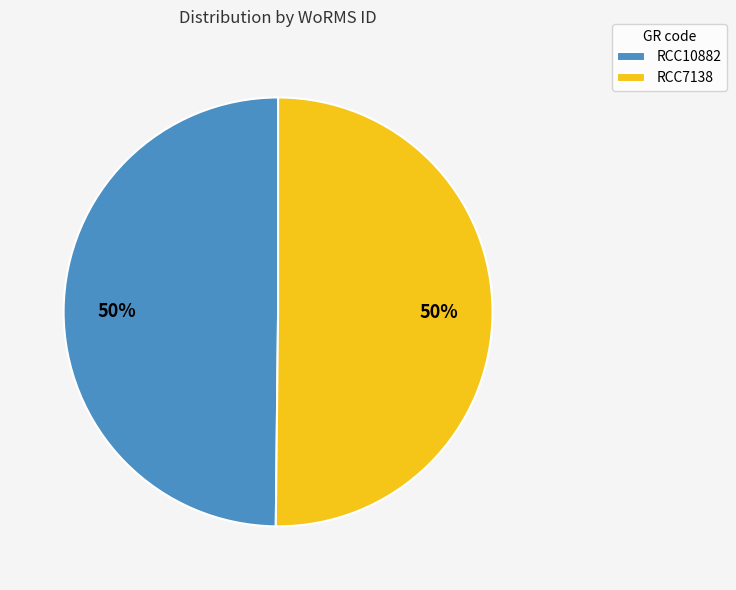

What is the ratio of the value at RCC7138 to the value at RCC10882?

1.0